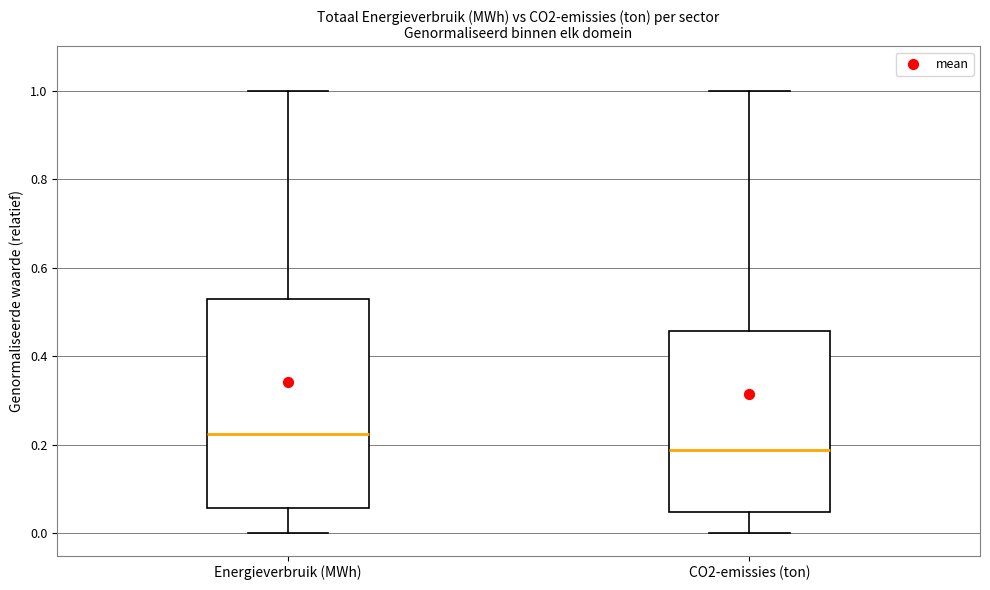

Which box has the lowest median line?

CO2-emissies (ton)